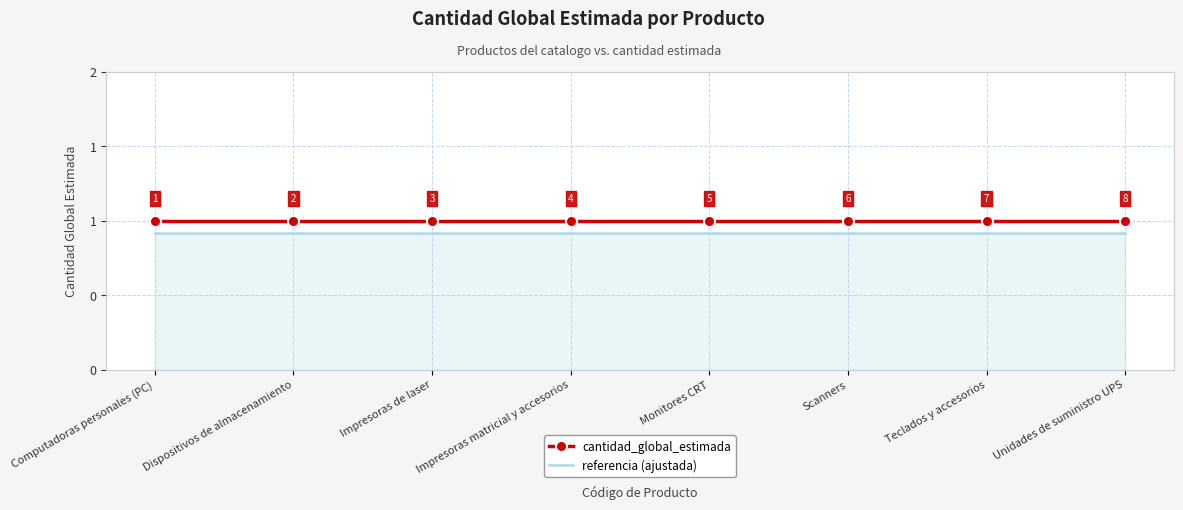

Is it true that referencia (ajustada) equals 0.4 at Unidades de suministro UPS?

False